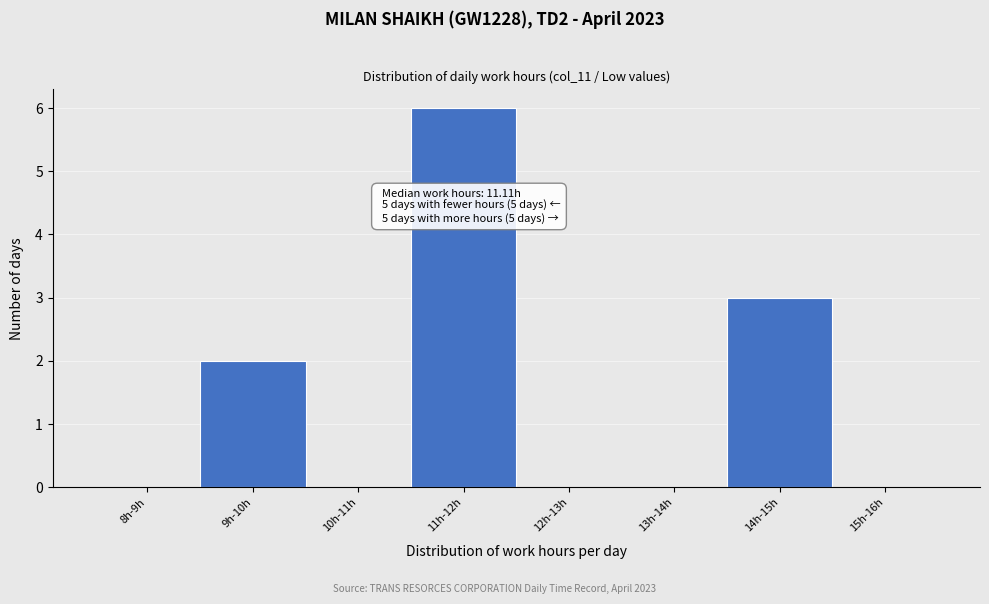

Reading left to right, what are all the values shown in this chart?

8h-9h=0	9h-10h=2	10h-11h=0	11h-12h=6	12h-13h=0	13h-14h=0	14h-15h=3	15h-16h=0